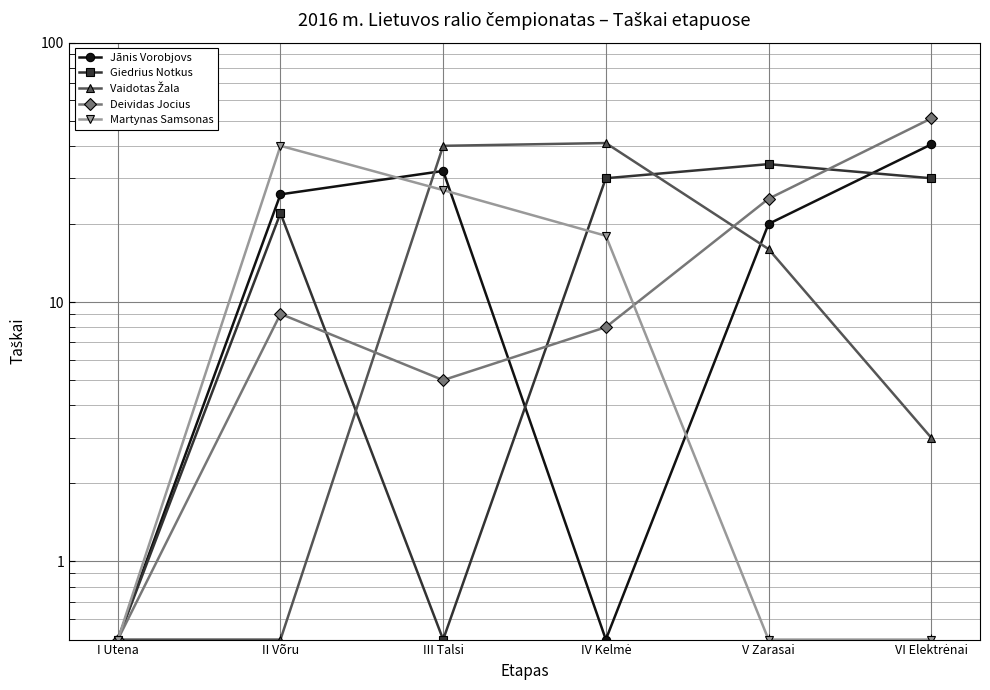

True or false: Vaidotas Žala has a value of 40.0 at III Talsi.

True